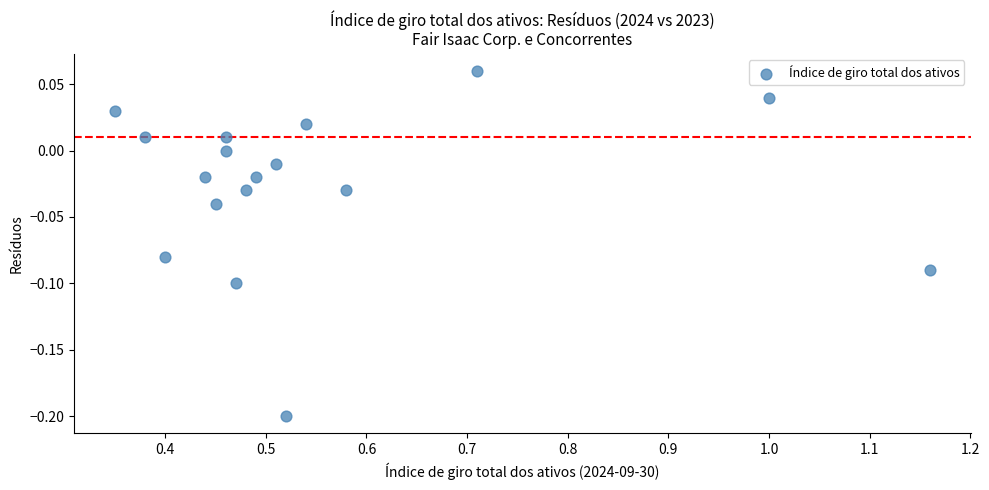

What is the range of X values (max minus min)?

0.8